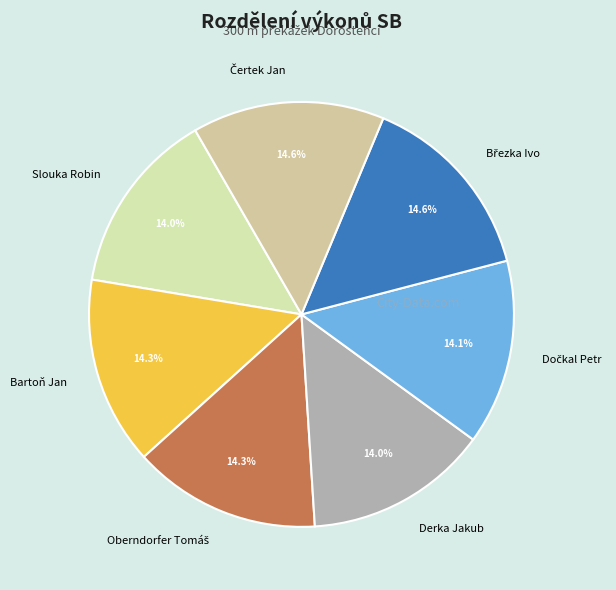

What is the total percentage of Slouka Robin and Derka Jakub?

28.0%